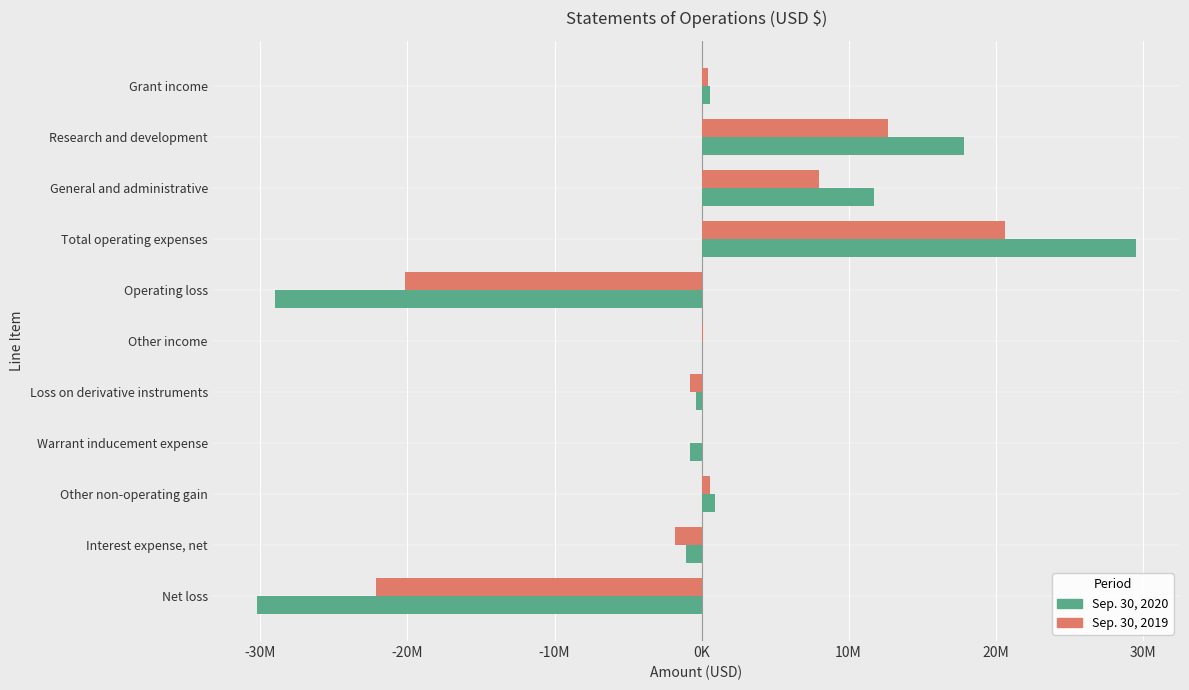

What are all the series names shown in the legend?

Sep. 30, 2020, Sep. 30, 2019